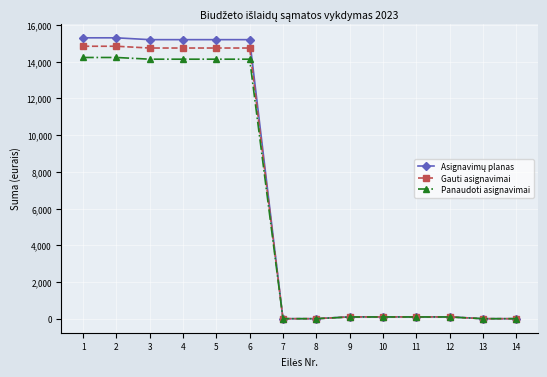

How many categories are shown in the chart?

14